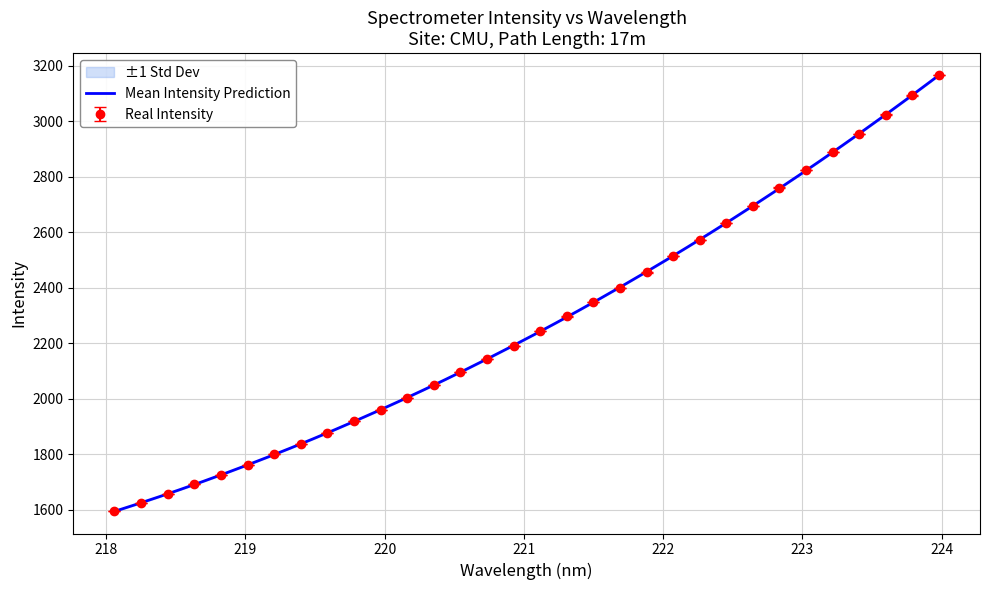

Which has a higher value, 219.589 or 221.1174?

221.1174